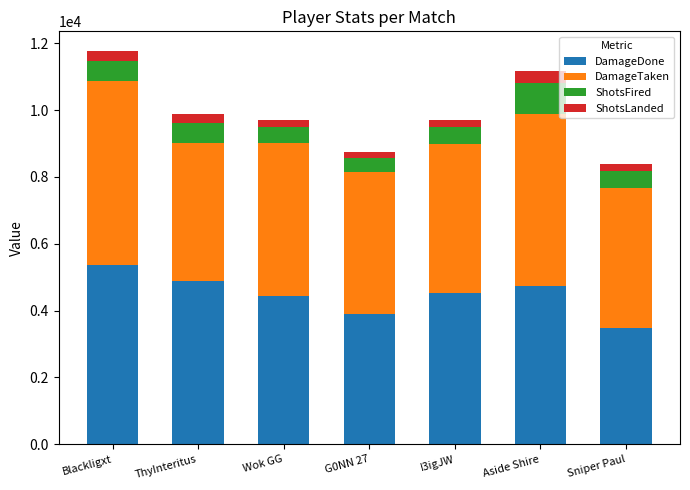

True or false: DamageDone has a value of 3031 at ThyInteritus.

False